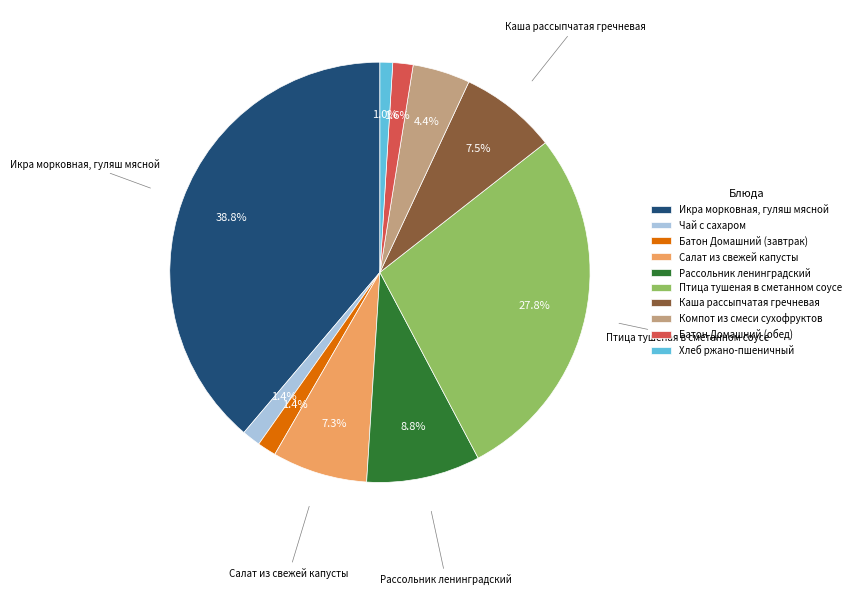

How many slices are in this pie chart?

10